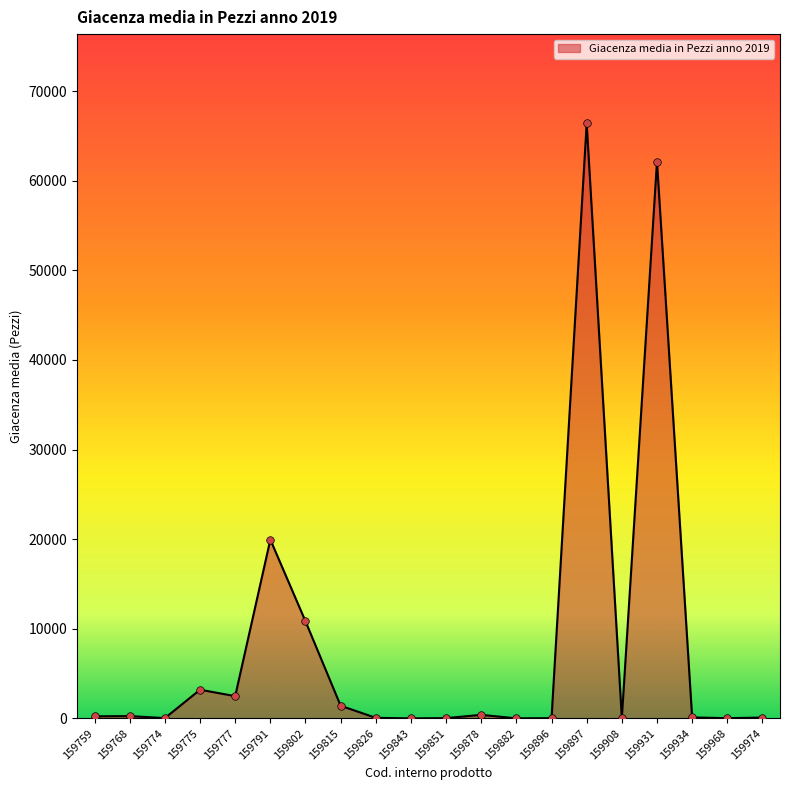

What is the change in value from 159777 to 159843?

-2483.3